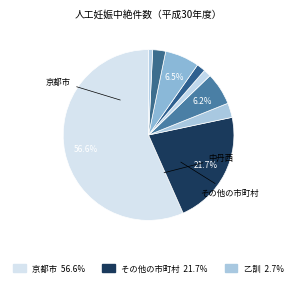

Count the number of slices in the pie.

9